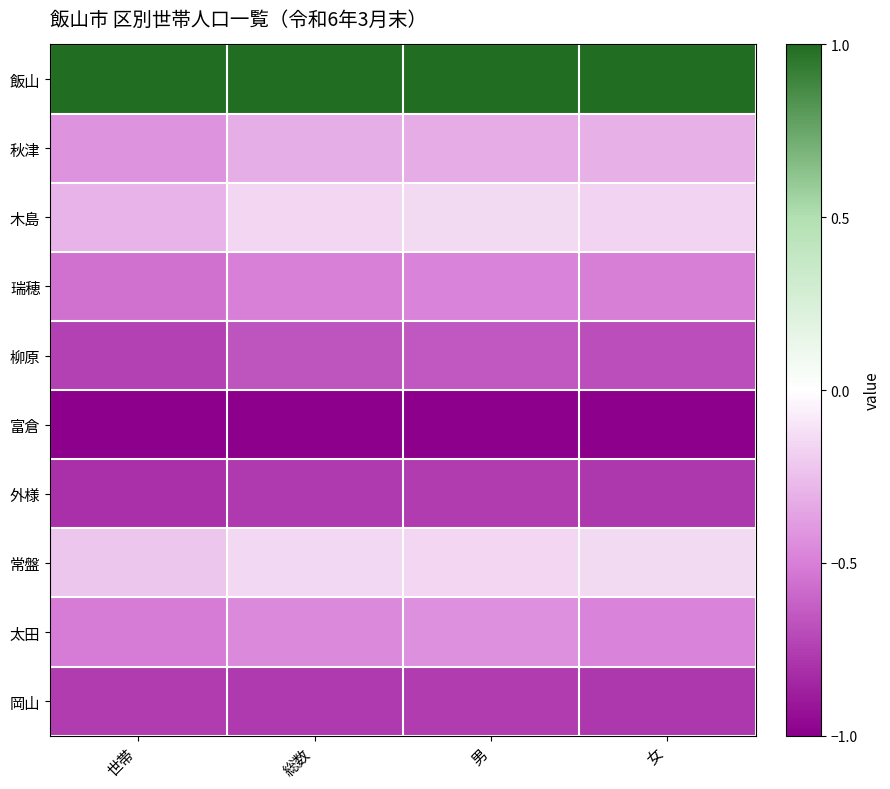

What is the spread (max minus min) of values at 男?

2.0